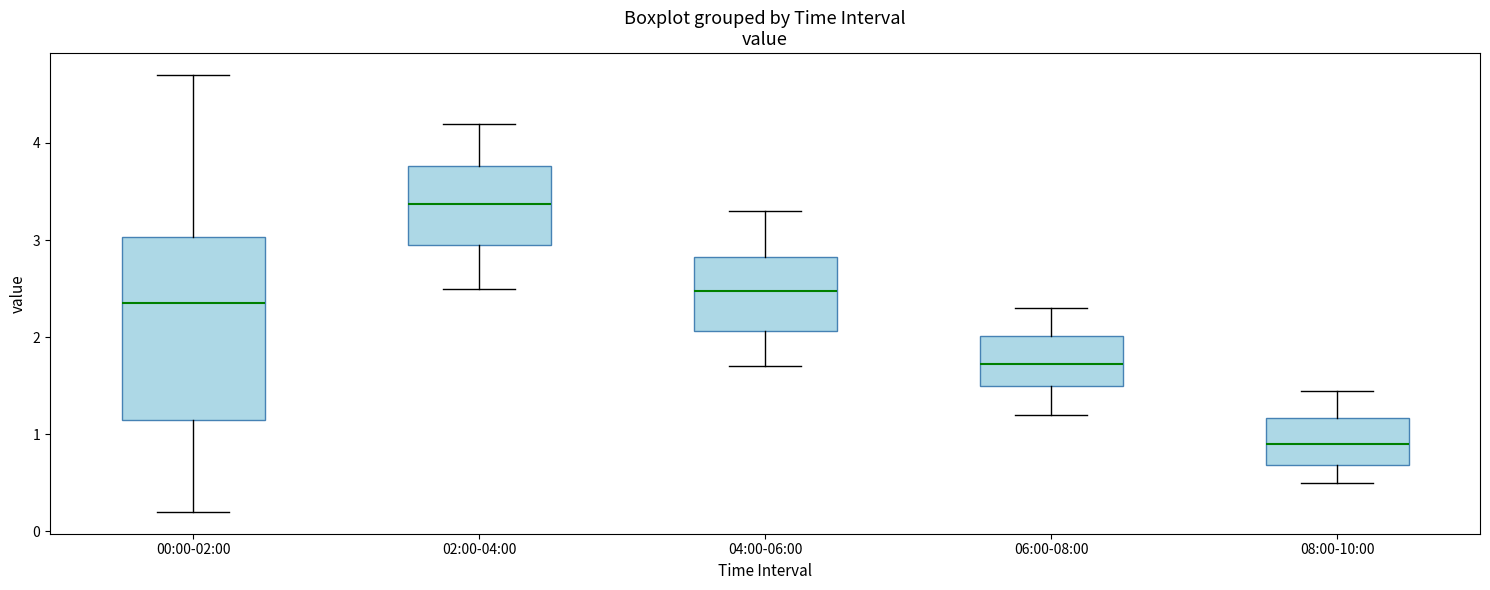

Reading left to right, transcribe this box plot: for each box, give where its median line is, the range the box spans, and where its two whiskers end, as read against the y-axis. The values are not printed on the chart, so give them approximately, as read against the axis.

00:00-02:00: median 2.4, box 1.2 to 3.0, whiskers 0.2 to 4.7
02:00-04:00: median 3.4, box 3.0 to 3.8, whiskers 2.5 to 4.2
04:00-06:00: median 2.5, box 2.1 to 2.8, whiskers 1.7 to 3.3
06:00-08:00: median 1.7, box 1.5 to 2.0, whiskers 1.2 to 2.3
08:00-10:00: median 0.9, box 0.7 to 1.2, whiskers 0.5 to 1.5